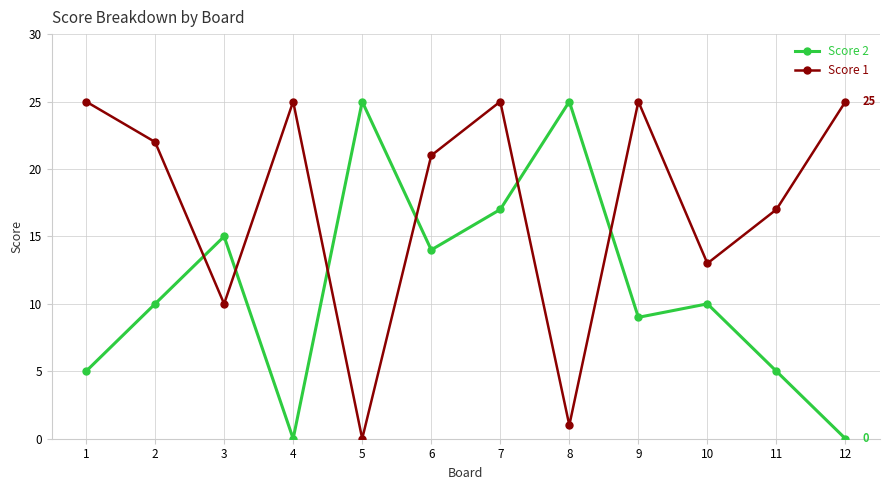

What is the difference between the Score 1 values at 4 and 10?

12